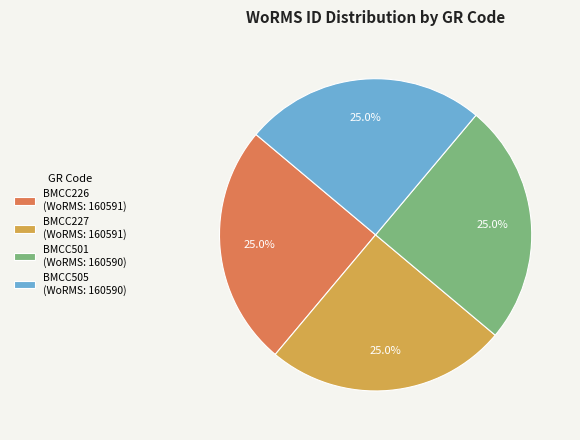

What is the ratio of the value at BMCC501 (WoRMS: 160590) to the value at BMCC227 (WoRMS: 160591)?

1.0